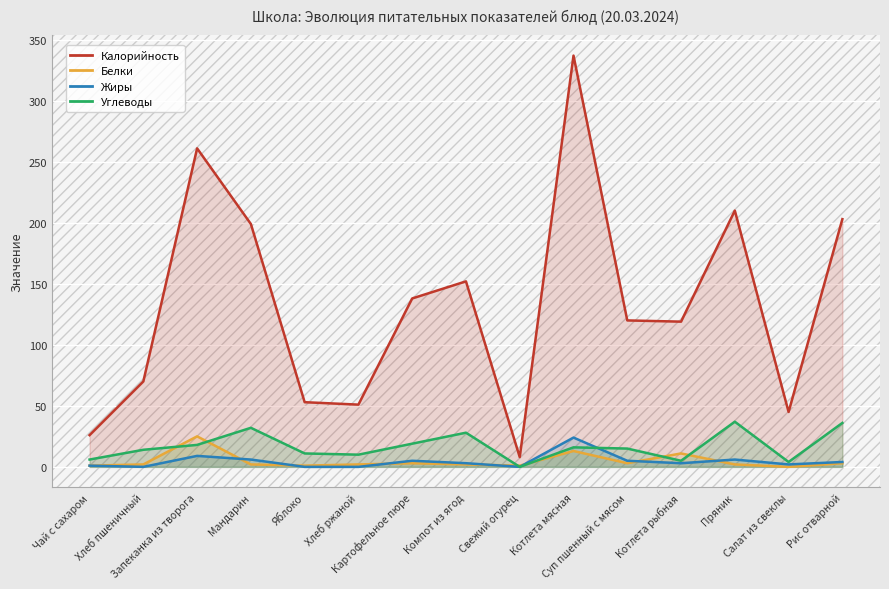

True or false: Углеводы has a value of 14 at Хлеб пшеничный.

True